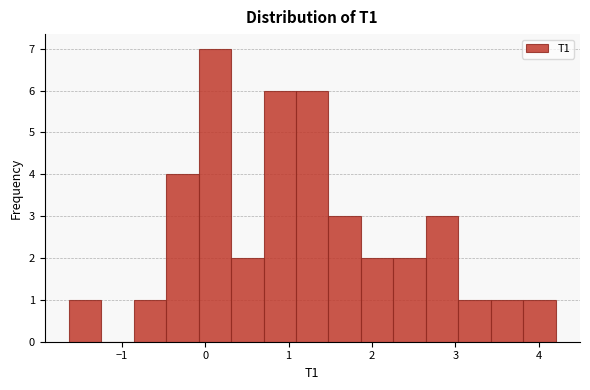

Around what value on the x-axis is the tallest bar? Give the approximate position of its centre, as read against the axis.

0.1